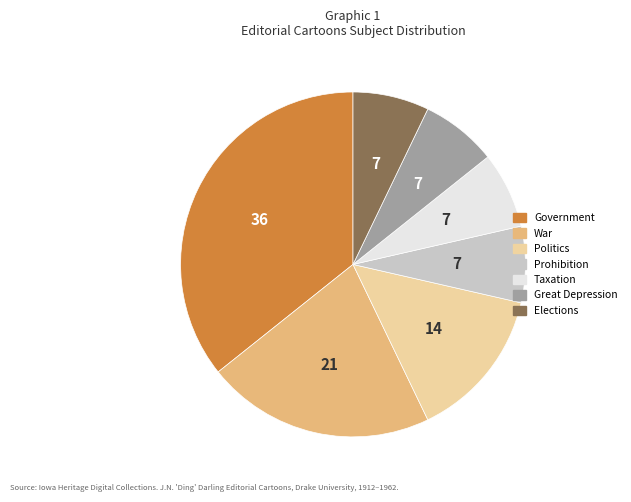

Is there any slice that represents more than half of the pie?

No